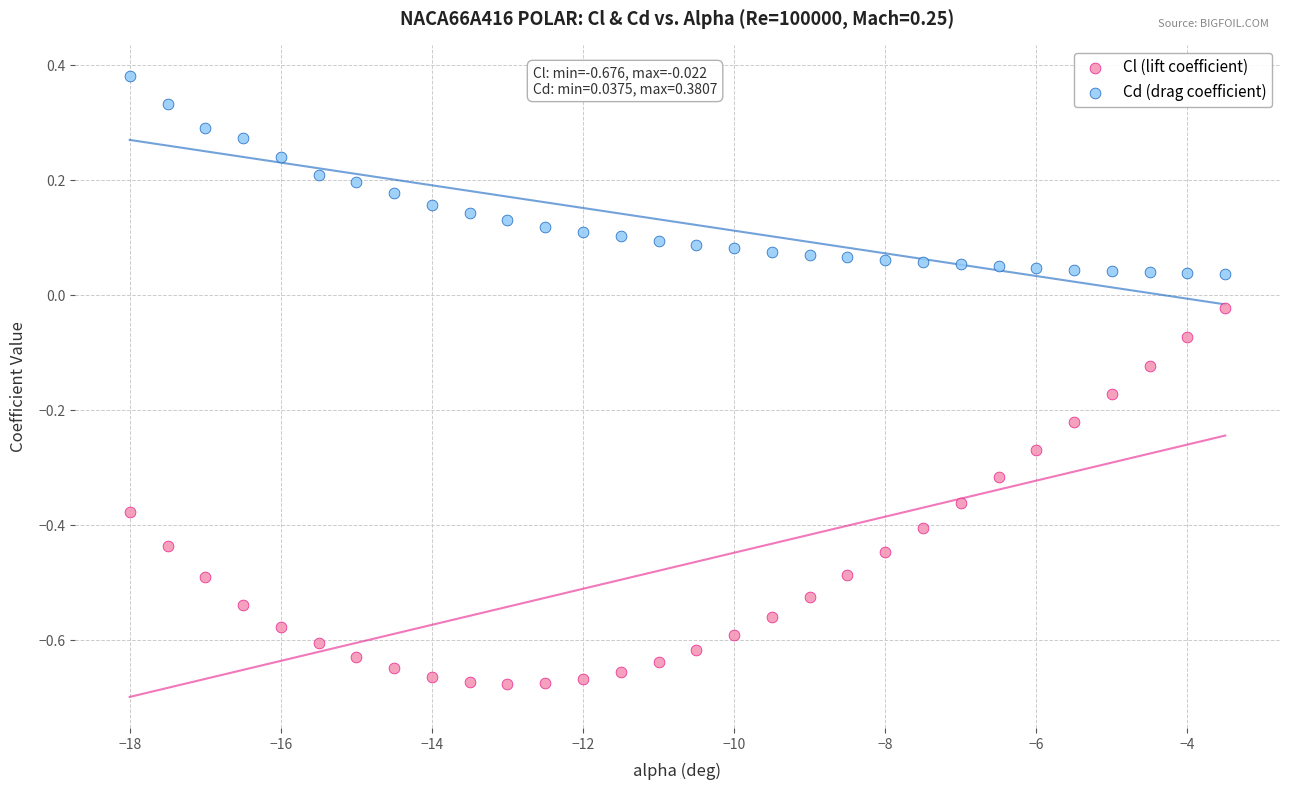

Across all data points, what is the range of X values (max minus min)?

14.5